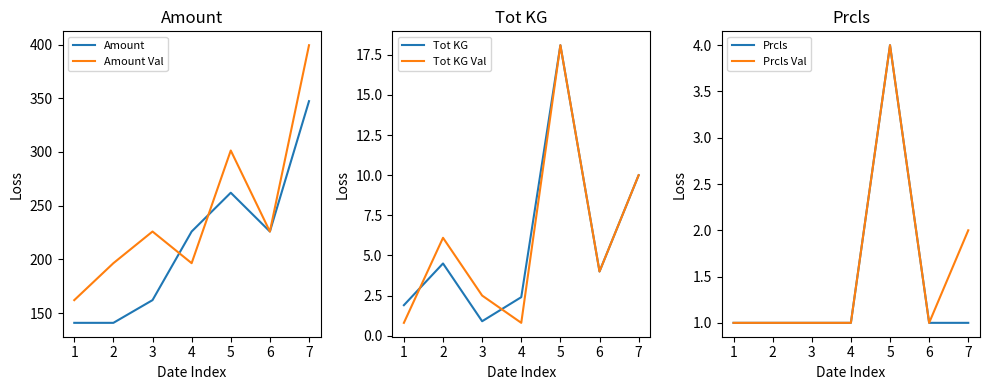

What is the average value of the Prcls series?

1.4